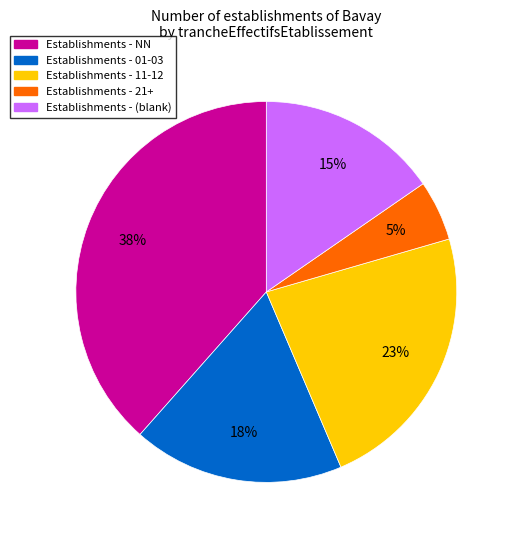

Is there any slice that represents more than half of the pie?

No